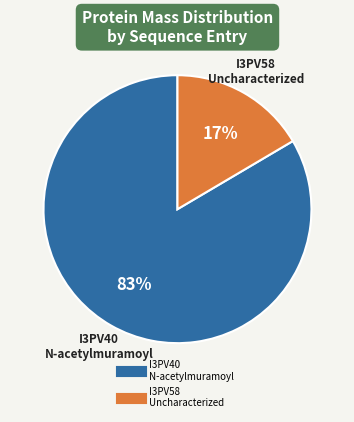

Does any single category account for the majority?

Yes